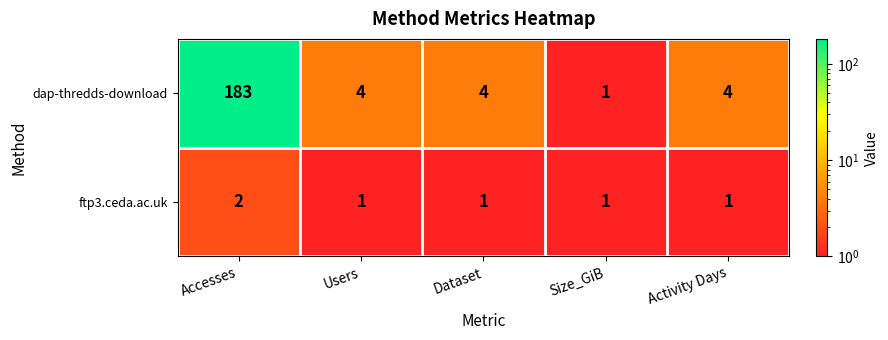

Reading left to right, transcribe all the data shown in this chart.

dap-thredds-download: Accesses=183	Users=4	Dataset=4	Size_GiB=1	Activity Days=4
ftp3.ceda.ac.uk: Accesses=2	Users=1	Dataset=1	Size_GiB=1	Activity Days=1